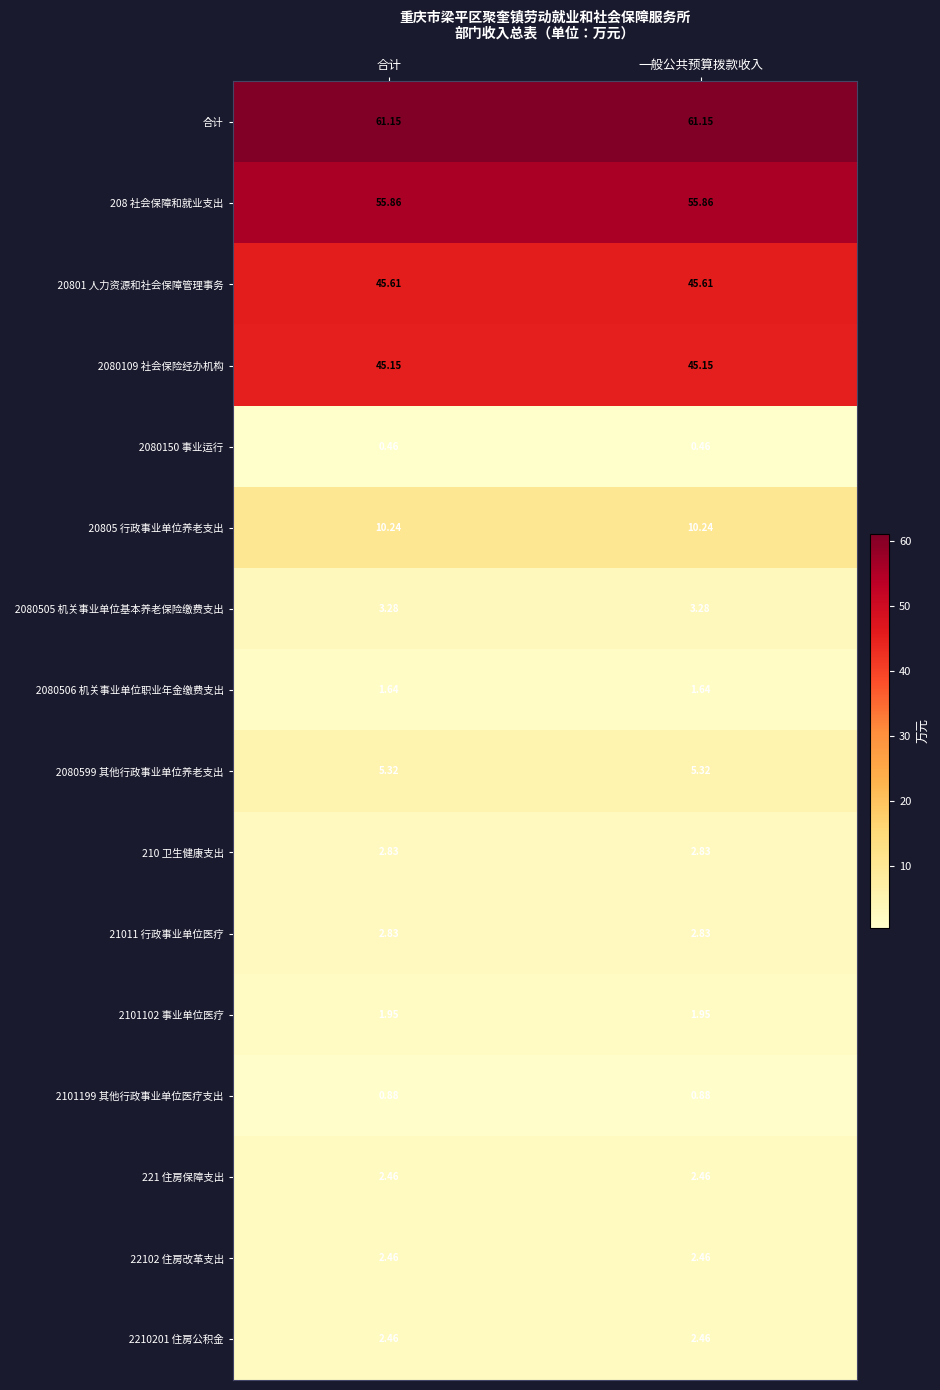

How many categories are shown in the chart?

2